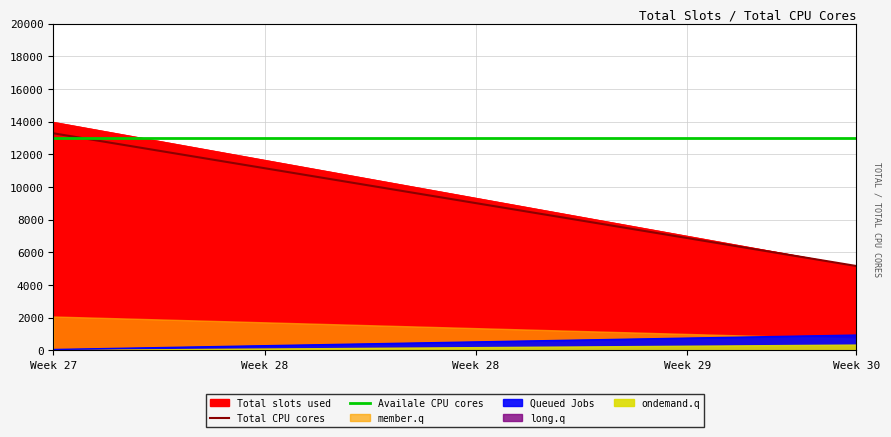

True or false: Availale CPU cores has more than 1 points higher than both neighbors.

False